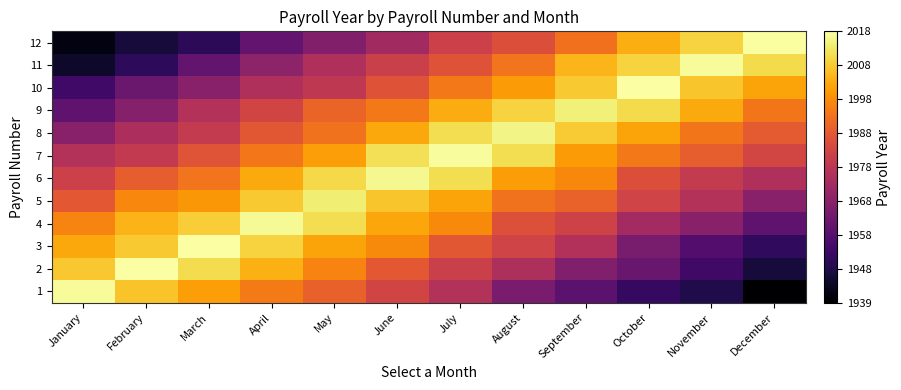

Reading right to left, extract all data points from this chart.

1: December=1939.0	November=1948.9	October=1952.5	September=1960.0	August=1965.7	July=1976.7	June=1983.2	May=1990.2	April=1995.0	March=2001.3	February=2007.2	January=2017.1
2: December=1947.2	November=1954.5	October=1962.3	September=1966.9	August=1975.5	July=1981.8	June=1988.4	May=1996.5	April=2004.1	March=2011.1	February=2017.9	January=2007.8
3: December=1952.0	November=1958.2	October=1965.3	September=1976.7	August=1983.1	July=1988.0	June=1997.8	May=2002.0	April=2009.4	March=2018.0	February=2008.1	January=2002.7
4: December=1960.4	November=1968.4	October=1973.7	September=1982.7	August=1986.5	July=1997.8	June=2002.5	May=2011.4	April=2016.8	March=2008.6	February=2004.5	January=1996.5
5: December=1968.4	November=1976.8	October=1983.0	September=1990.6	August=1993.4	July=2002.0	June=2007.5	May=2014.3	April=2008.1	March=2000.2	February=1997.1	January=1988.3
6: December=1976.0	November=1980.1	October=1986.1	September=1997.6	August=2001.0	July=2011.3	June=2016.3	May=2010.6	April=2003.2	March=1993.9	February=1989.6	January=1982.1
7: December=1983.7	November=1989.3	October=1994.9	September=2000.7	August=2011.4	July=2017.2	June=2011.6	May=2001.1	April=1994.4	March=1987.5	February=1979.9	January=1977.0
8: December=1988.5	November=1994.1	October=2002.2	September=2008.2	August=2015.4	July=2011.4	June=2002.6	May=1993.6	April=1987.8	March=1980.4	February=1975.4	January=1968.4
9: December=1994.2	November=2002.9	October=2010.8	September=2014.5	August=2009.5	July=2003.4	June=1994.8	May=1990.8	April=1983.5	March=1976.9	February=1967.9	January=1960.4
10: December=2002.3	November=2007.5	October=2018.1	September=2008.0	August=2000.6	July=1994.8	June=1987.0	May=1979.4	April=1976.2	March=1968.6	February=1962.6	January=1954.9
11: December=2010.9	November=2016.9	October=2009.4	September=2005.0	August=1993.7	July=1986.9	June=1981.9	May=1975.9	April=1969.4	March=1961.4	February=1951.5	January=1945.0
12: December=2017.5	November=2009.5	October=2003.7	September=1993.2	August=1986.1	July=1982.2	June=1973.5	May=1967.4	April=1961.4	March=1951.3	February=1947.3	January=1941.4